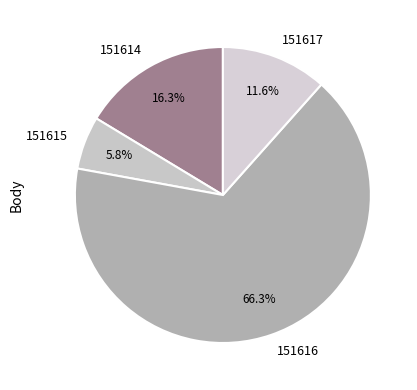

Which slice is the smallest?

151615